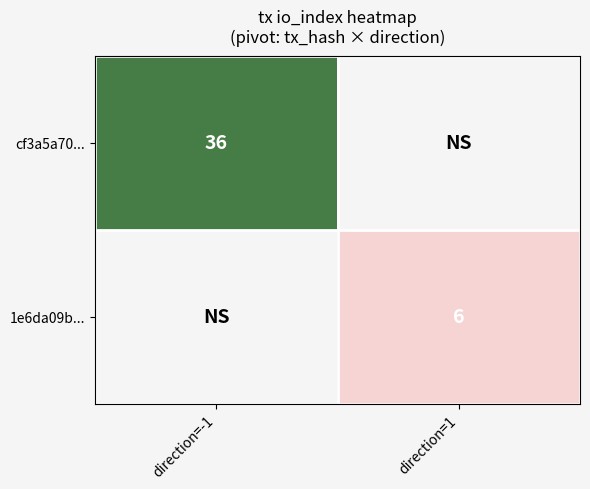

The cf3a5a70... series shows 11 at direction=-1. True or false?

False